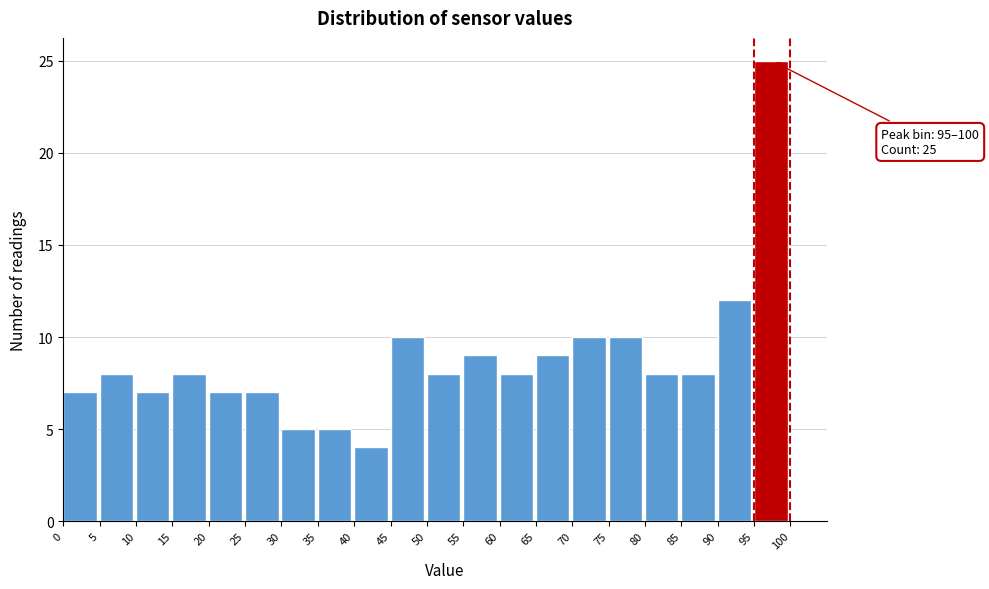

Over which range of the x-axis is the bar tallest?

95 to 100